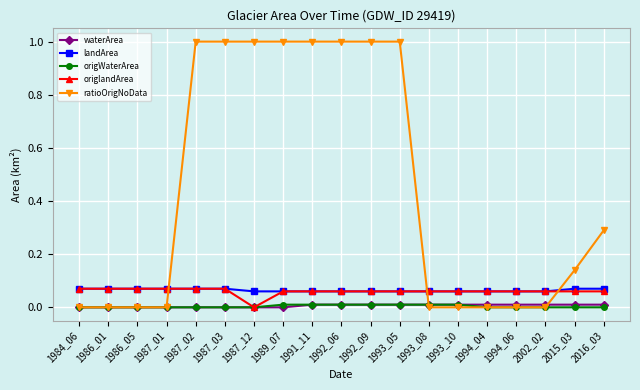

Which series has the largest total across all categories?

ratioOrigNoData